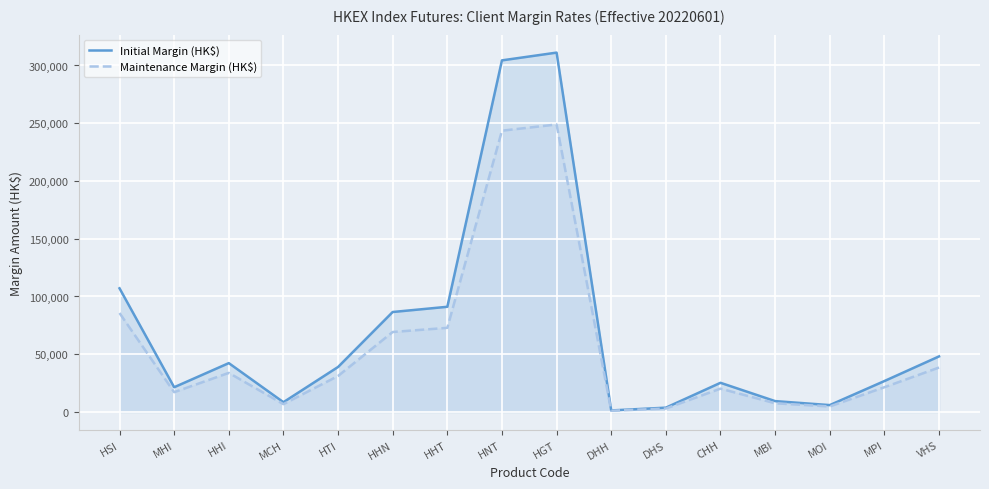

What is the difference between the highest and lowest values at HGT?

62231